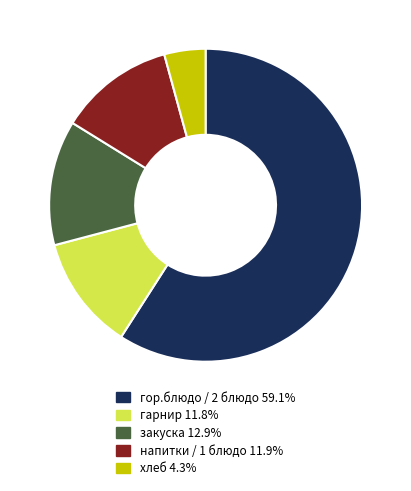

What is the ratio of the value at хлеб 4.3% to the value at напитки / 1 блюдо 11.9%?

0.4